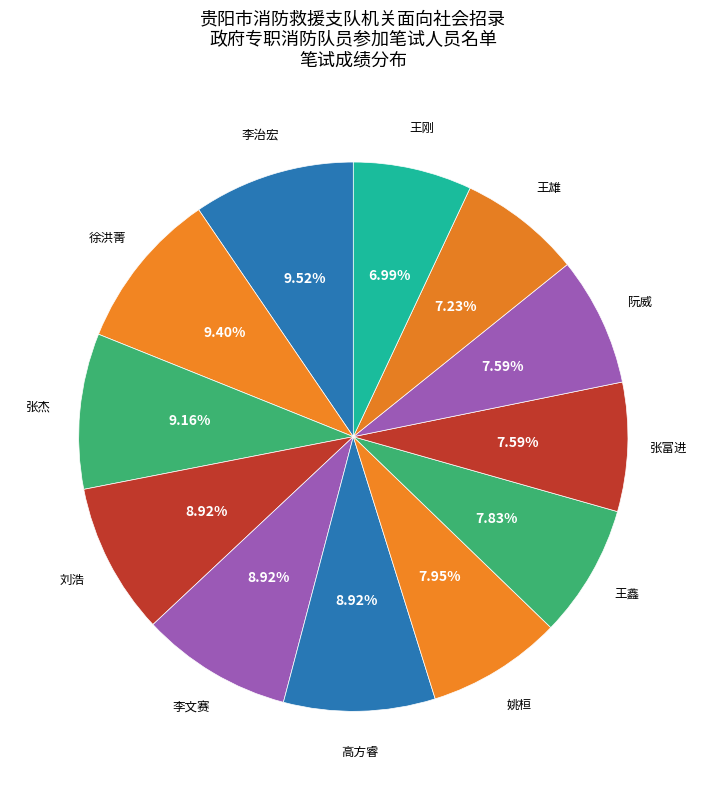

How many slices are in this pie chart?

12